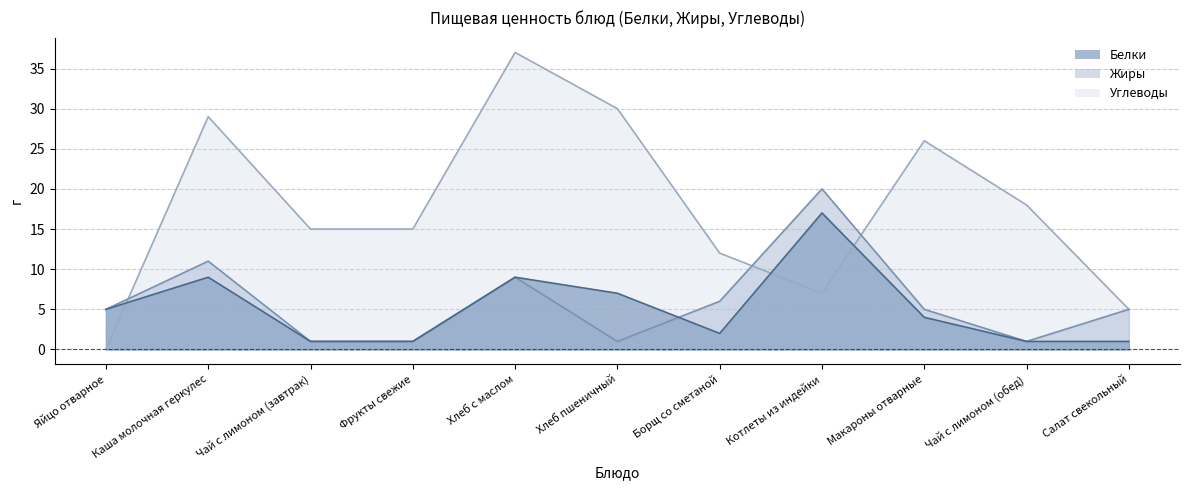

Rank the series by their maximum value, from lowest to highest.

Белки, Жиры, Углеводы